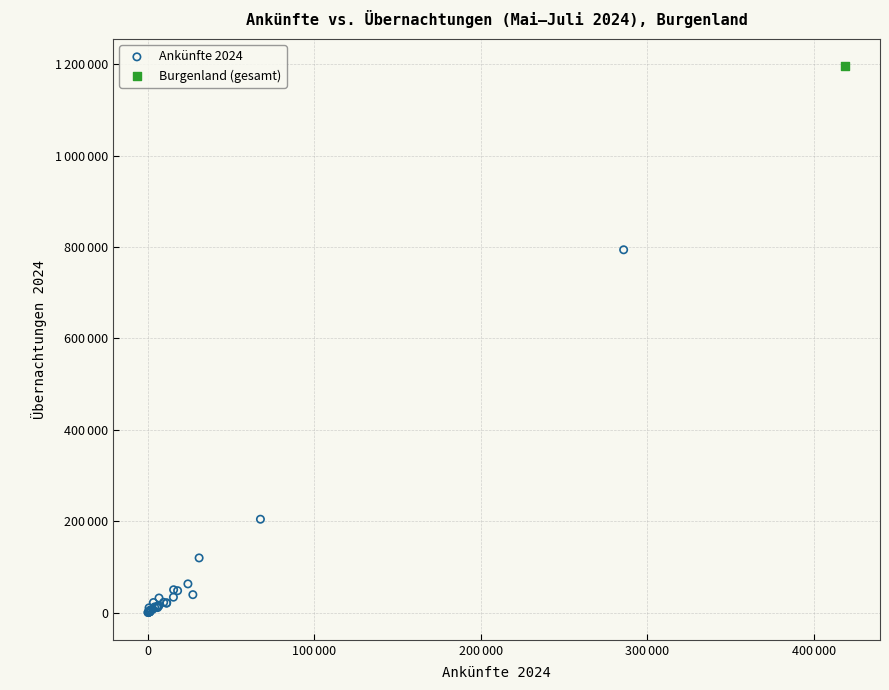

What are all the series names shown in the legend?

Ankünfte 2024, Burgenland (gesamt)